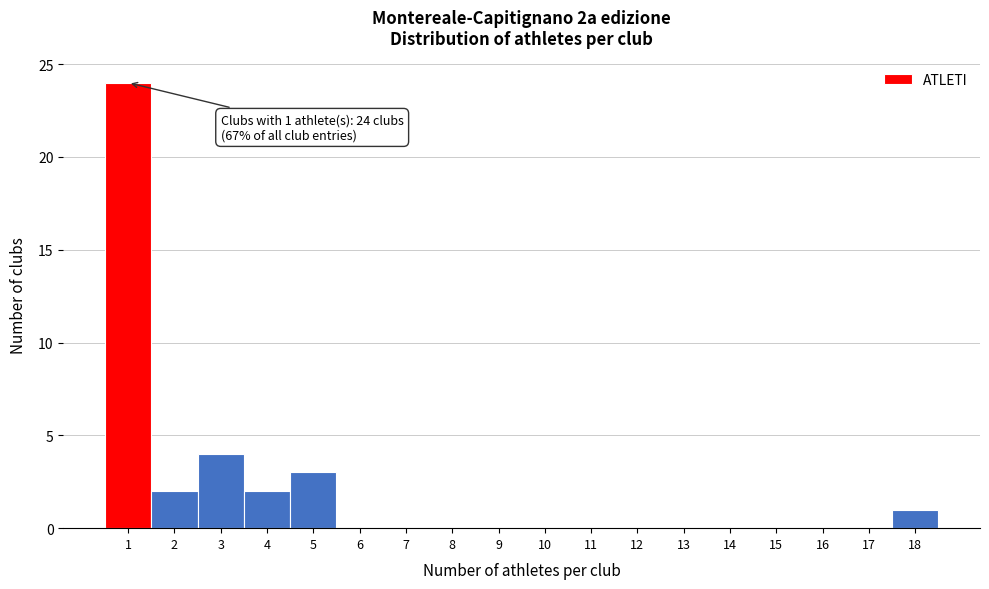

Which range on the x-axis has the tallest bar?

0.5 to 1.5